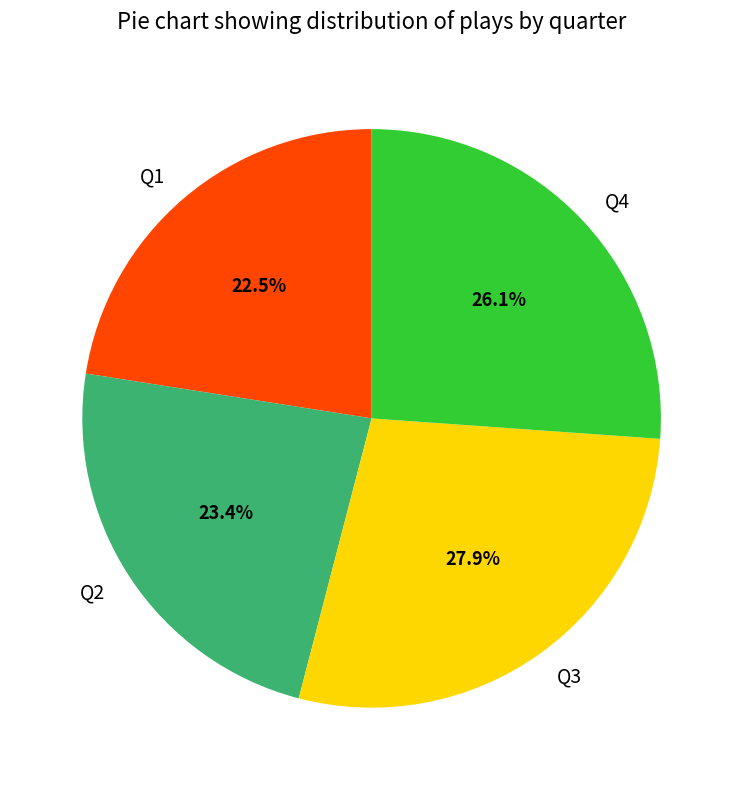

How many segments does this pie chart have?

4